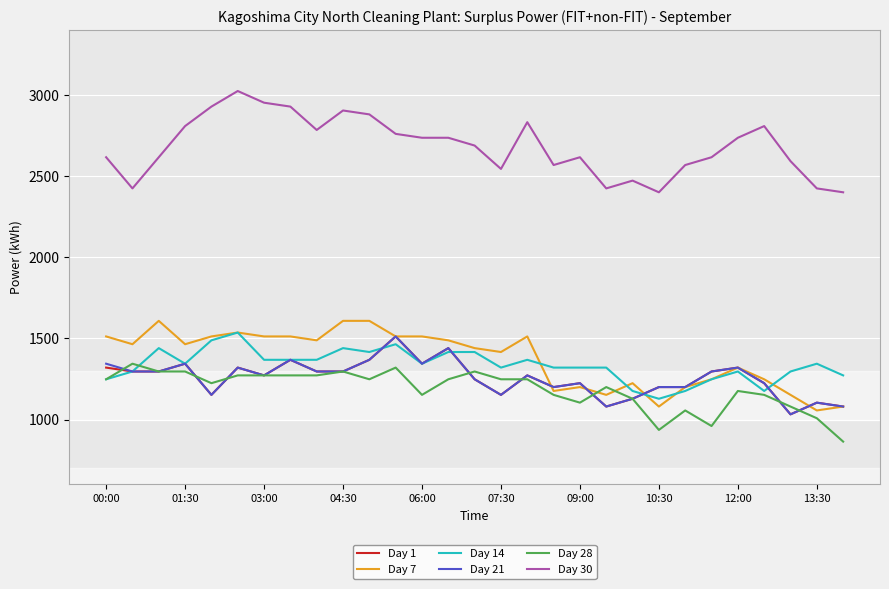

Which series has the largest total across all categories?

Day 30